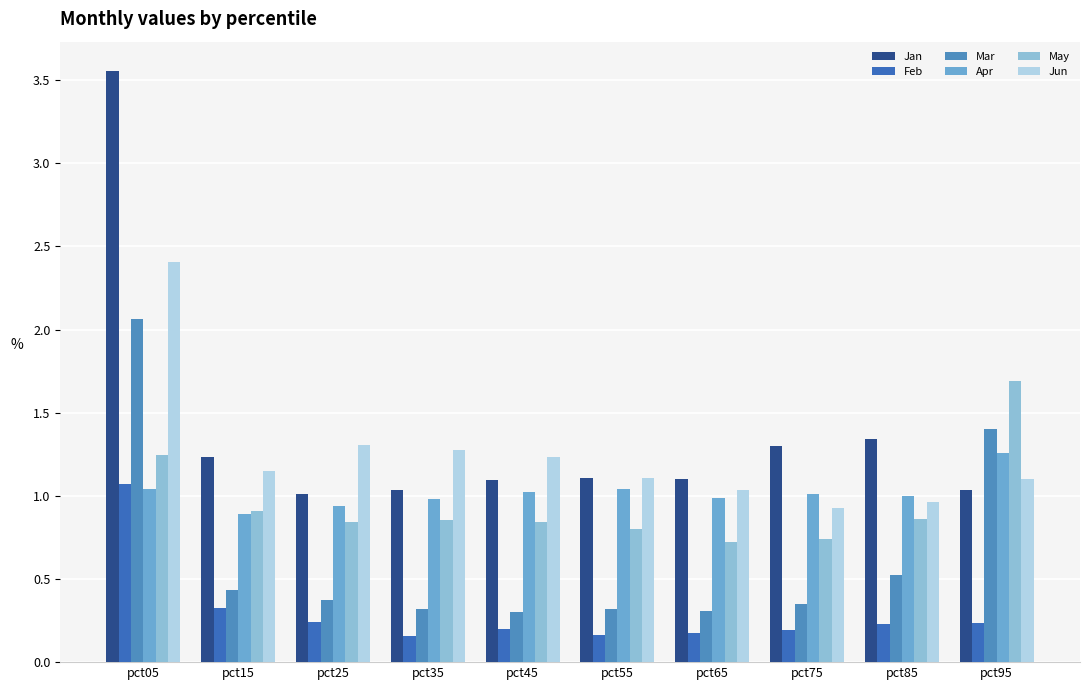

True or false: Apr has a value of 0.2 at pct65.

False